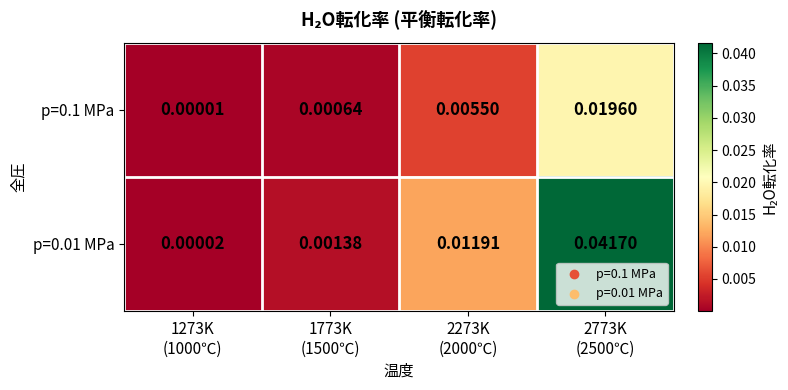

Which series changed the most between 1773K
(1500℃) and 2773K
(2500℃)?

p=0.01 MPa